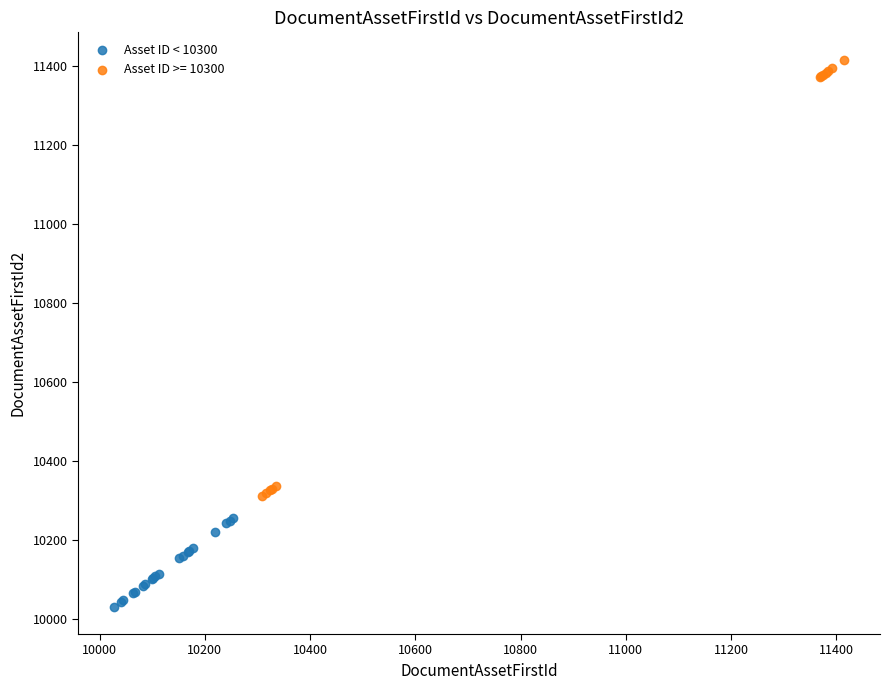

Which series contains the highest Y value?

Asset ID >= 10300